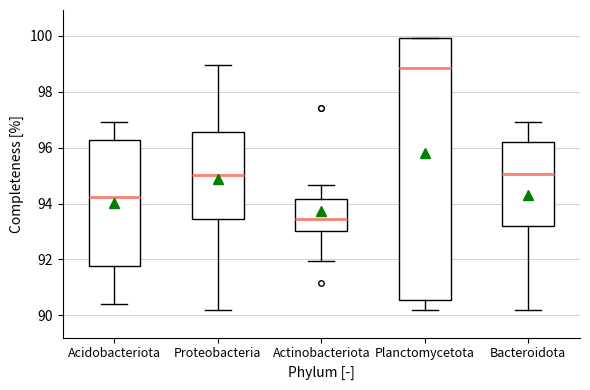

Which box is the tallest, from its lower edge to its upper edge?

Planctomycetota